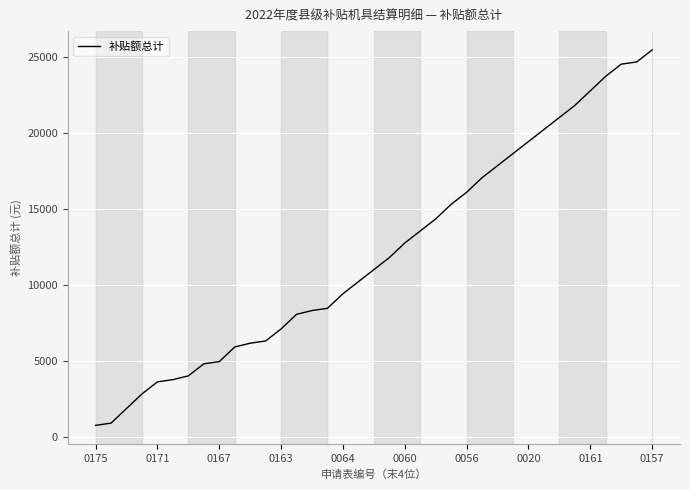

What is the greatest value displayed?

25486.8